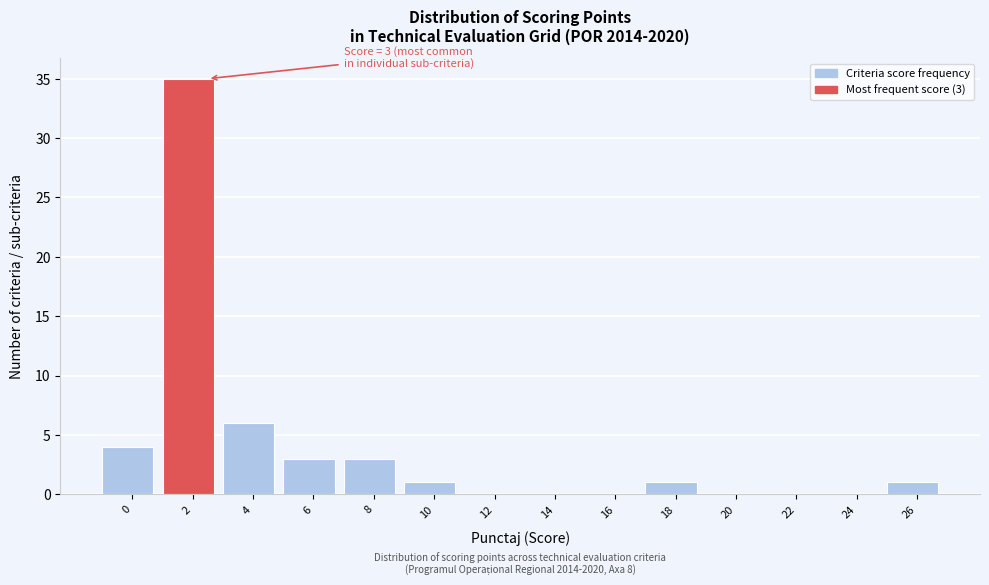

Reading left to right, extract all data points from this chart.

0=4	2=35	4=6	6=3	8=3	10=1	12=0	14=0	16=0	18=1	20=0	22=0	24=0	26=1